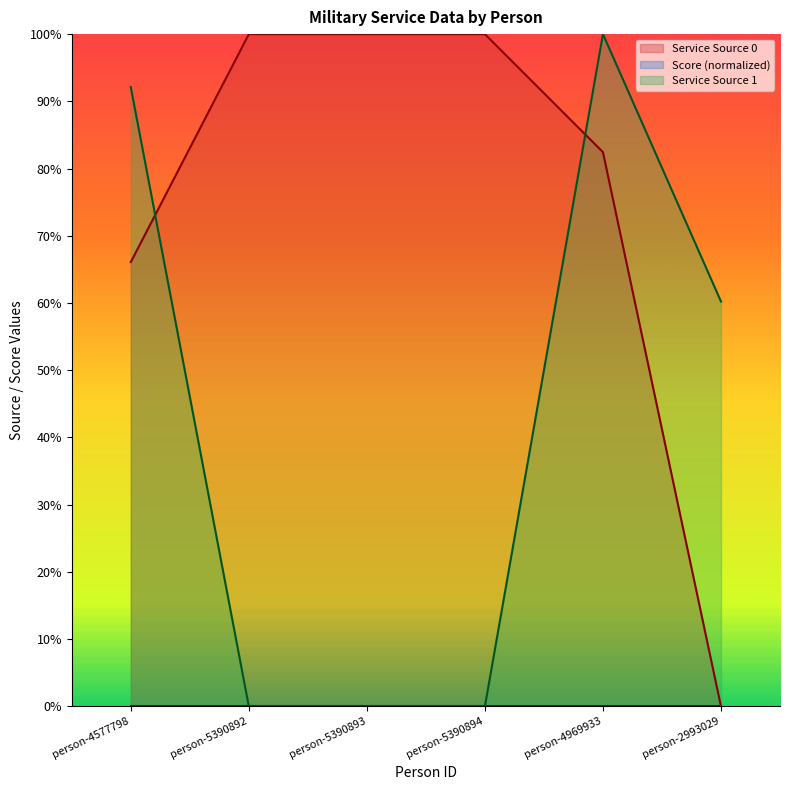

Between person-4969933 and person-5390894, which is larger?

person-5390894